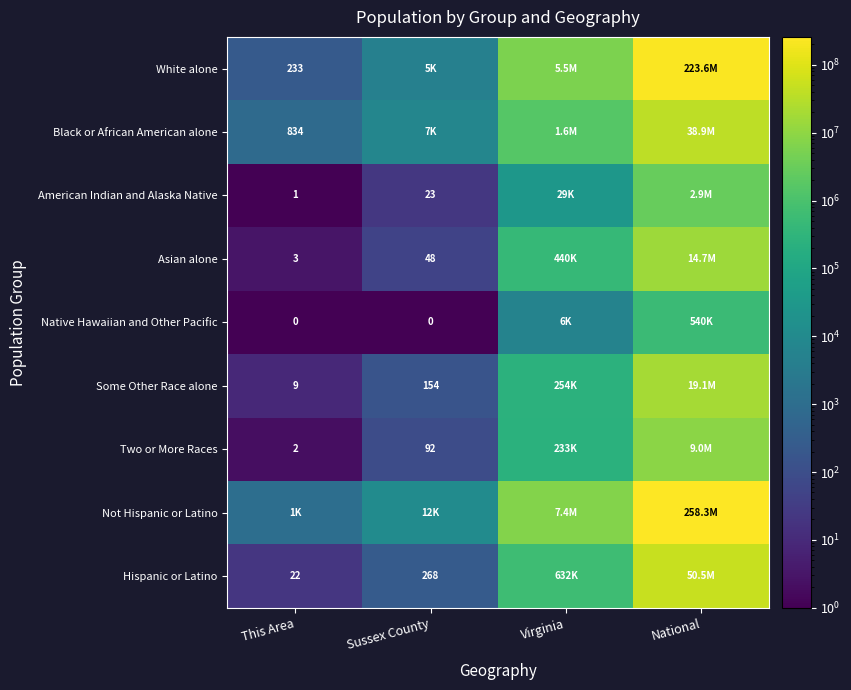

Is it true that Two or More Races equals 1 at This Area?

False